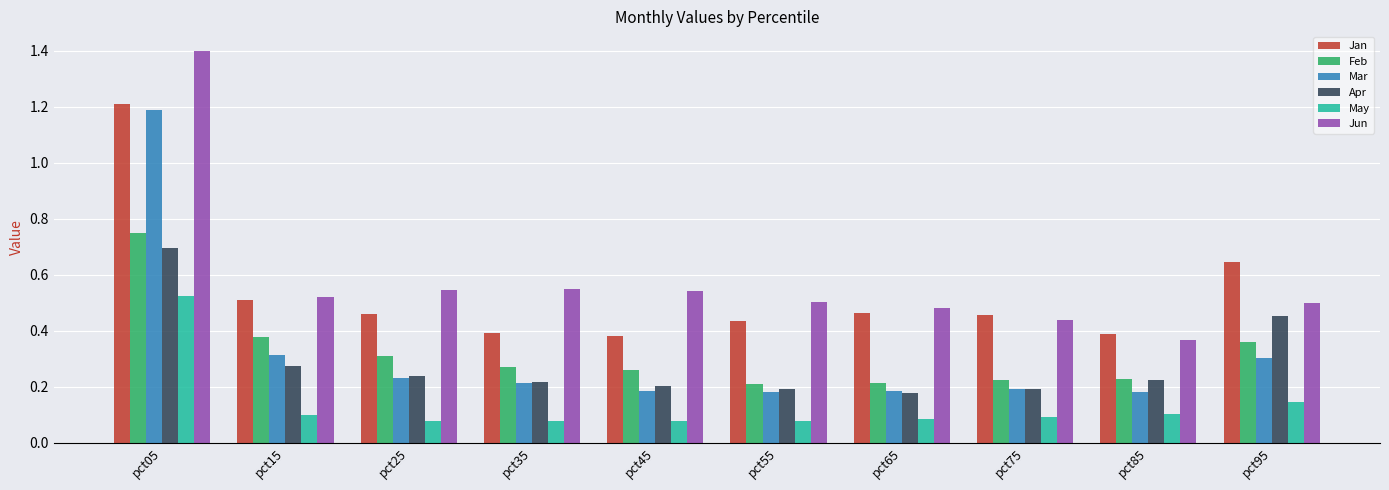

What are all the series names shown in the legend?

Jan, Feb, Mar, Apr, May, Jun